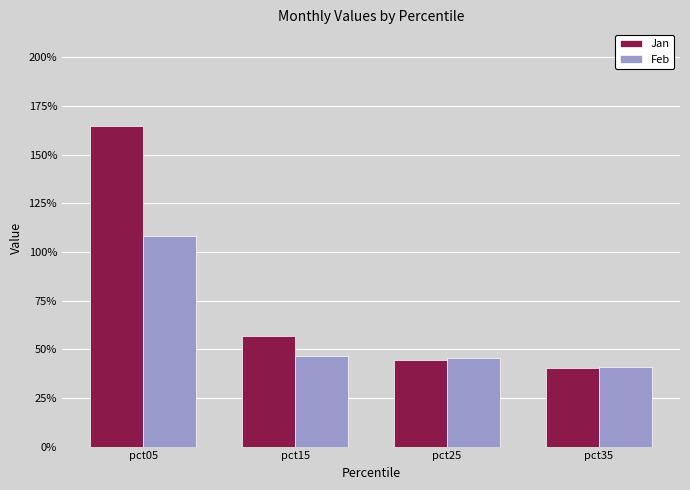

Reading left to right, transcribe all the data shown in this chart.

Jan: pct05=1.6	pct15=0.6	pct25=0.4	pct35=0.4
Feb: pct05=1.1	pct15=0.5	pct25=0.5	pct35=0.4